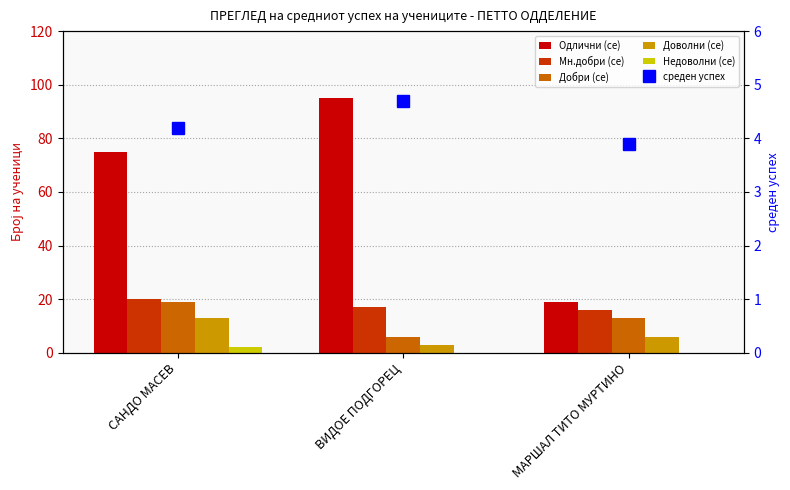

Reading right to left, what are all the values shown in this chart?

Одлични (се): МАРШАЛ ТИТО МУРТИНО=19.0	ВИДОЕ ПОДГОРЕЦ=95.0	САНДО МАСЕВ=75.0
Мн.добри (се): МАРШАЛ ТИТО МУРТИНО=16.0	ВИДОЕ ПОДГОРЕЦ=17.0	САНДО МАСЕВ=20.0
Добри (се): МАРШАЛ ТИТО МУРТИНО=13.0	ВИДОЕ ПОДГОРЕЦ=6.0	САНДО МАСЕВ=19.0
Доволни (се): МАРШАЛ ТИТО МУРТИНО=6.0	ВИДОЕ ПОДГОРЕЦ=3.0	САНДО МАСЕВ=13.0
Недоволни (се): МАРШАЛ ТИТО МУРТИНО=0.0	ВИДОЕ ПОДГОРЕЦ=0.0	САНДО МАСЕВ=2.0
среден успех: МАРШАЛ ТИТО МУРТИНО=3.9	ВИДОЕ ПОДГОРЕЦ=4.7	САНДО МАСЕВ=4.2